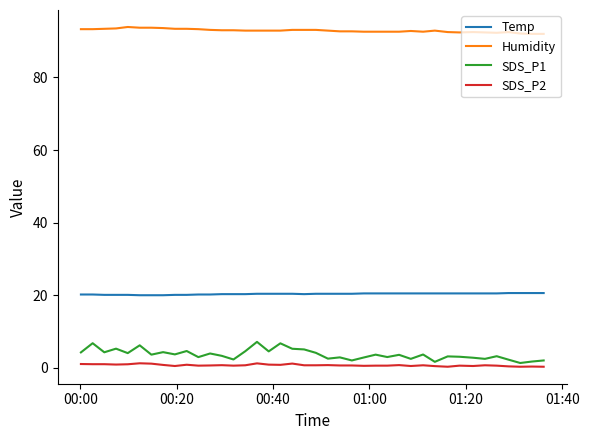

What is the highest value of the SDS_P1 series?

7.2